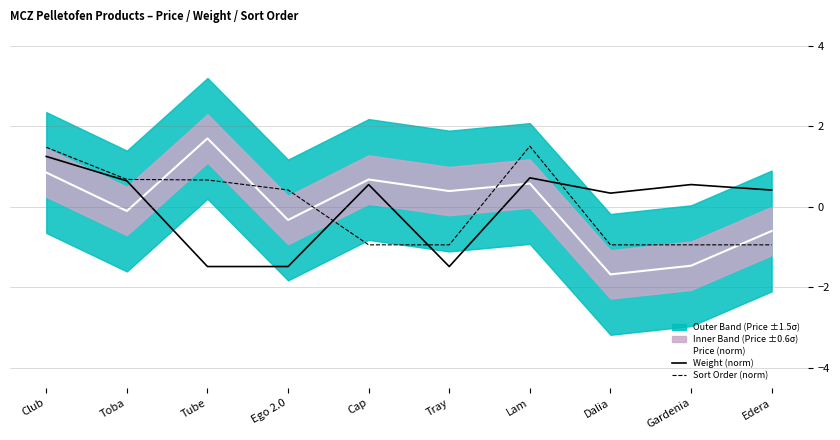

How many data points in Weight (norm) are above 0?

7